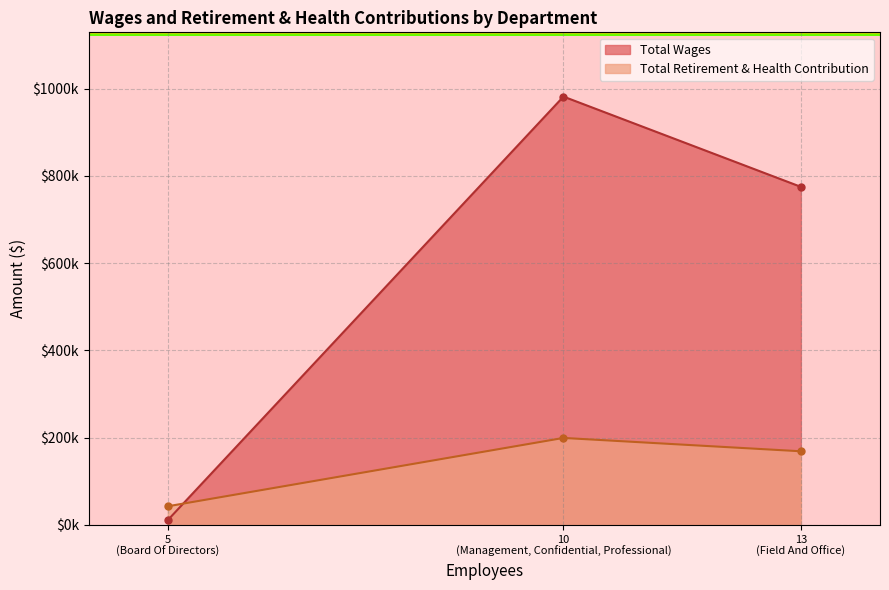

At which category is the sum across all series the highest?

Management, Confidential, Professional